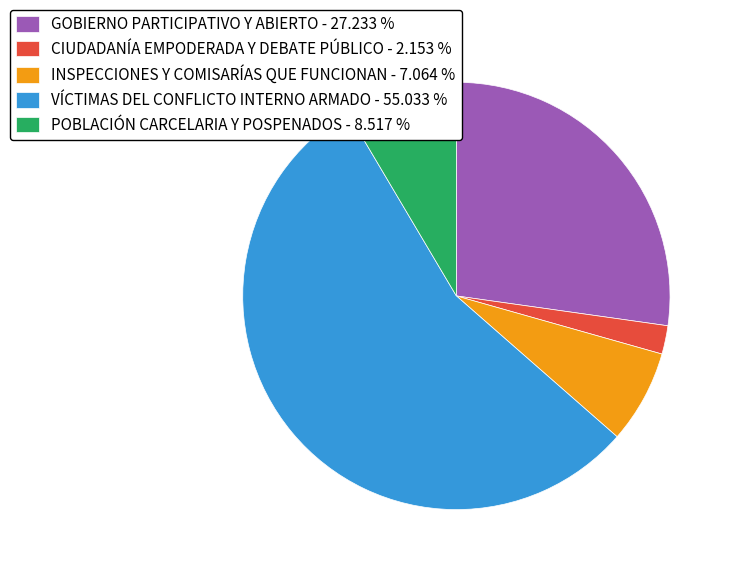

Which category has the smallest portion of the pie?

CIUDADANÍA EMPODERADA Y DEBATE PÚBLICO - 2.153 %